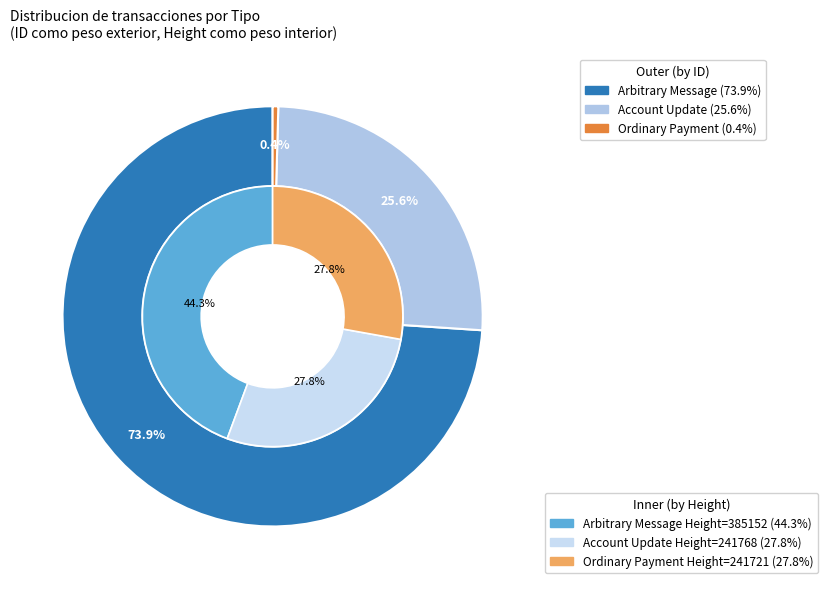

Between Arbitrary Message and Ordinary Payment, which is larger?

Arbitrary Message